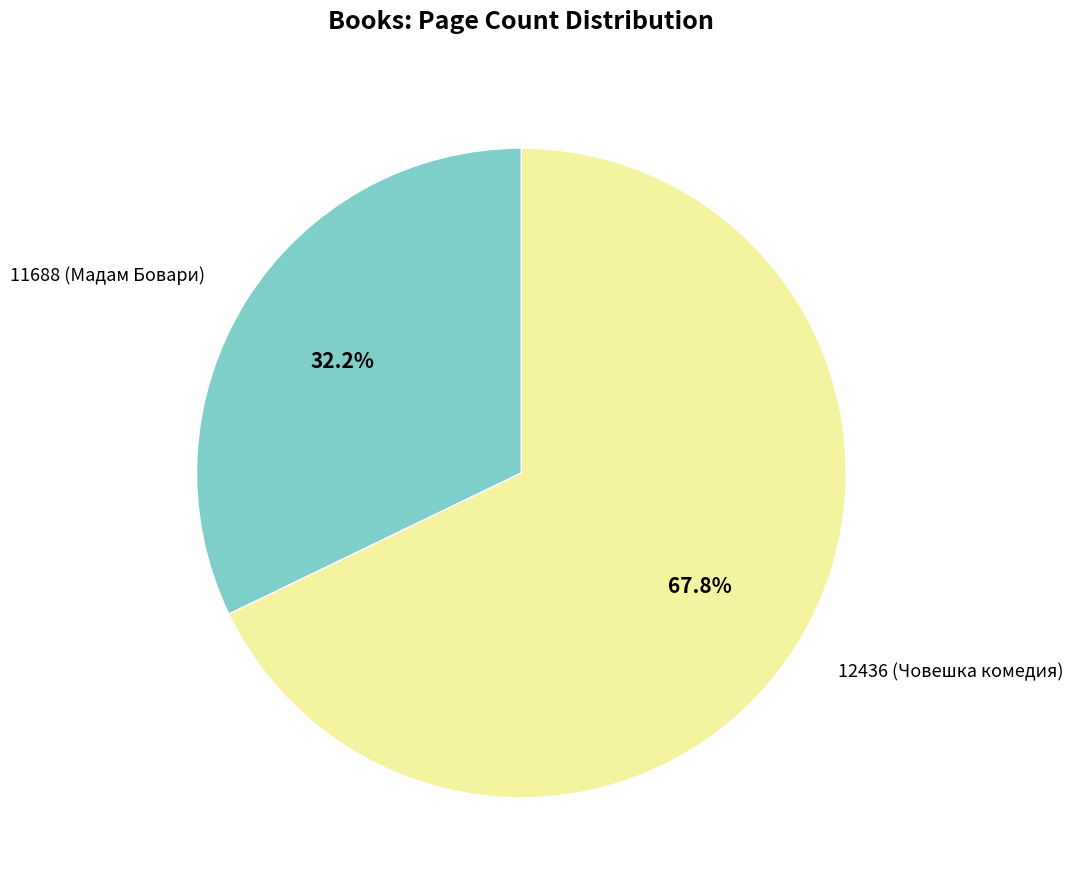

Which slice is the smallest?

11688 (Мадам Бовари)